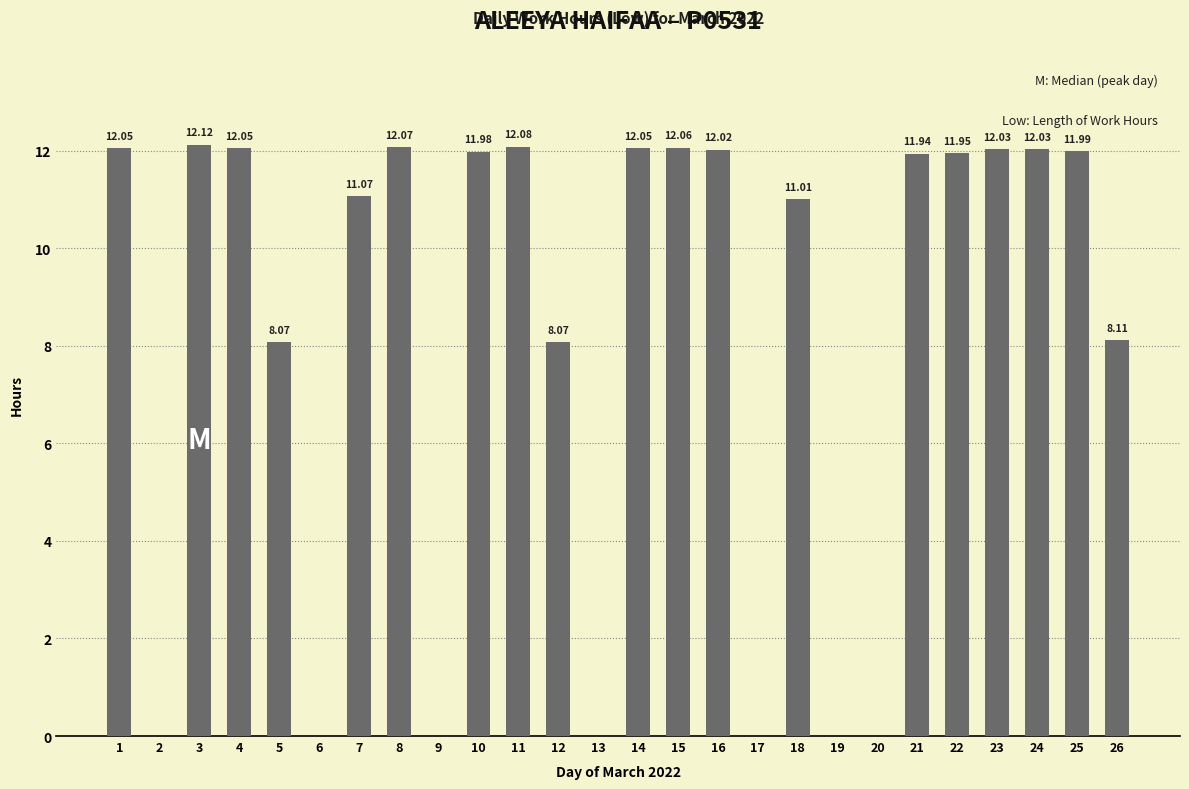

Which label corresponds to the largest value in the chart?

3